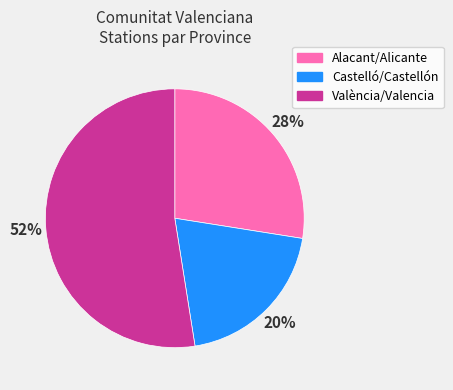

Approximately how many times larger is the value at Castelló/Castellón compared to Alacant/Alicante?

0.7